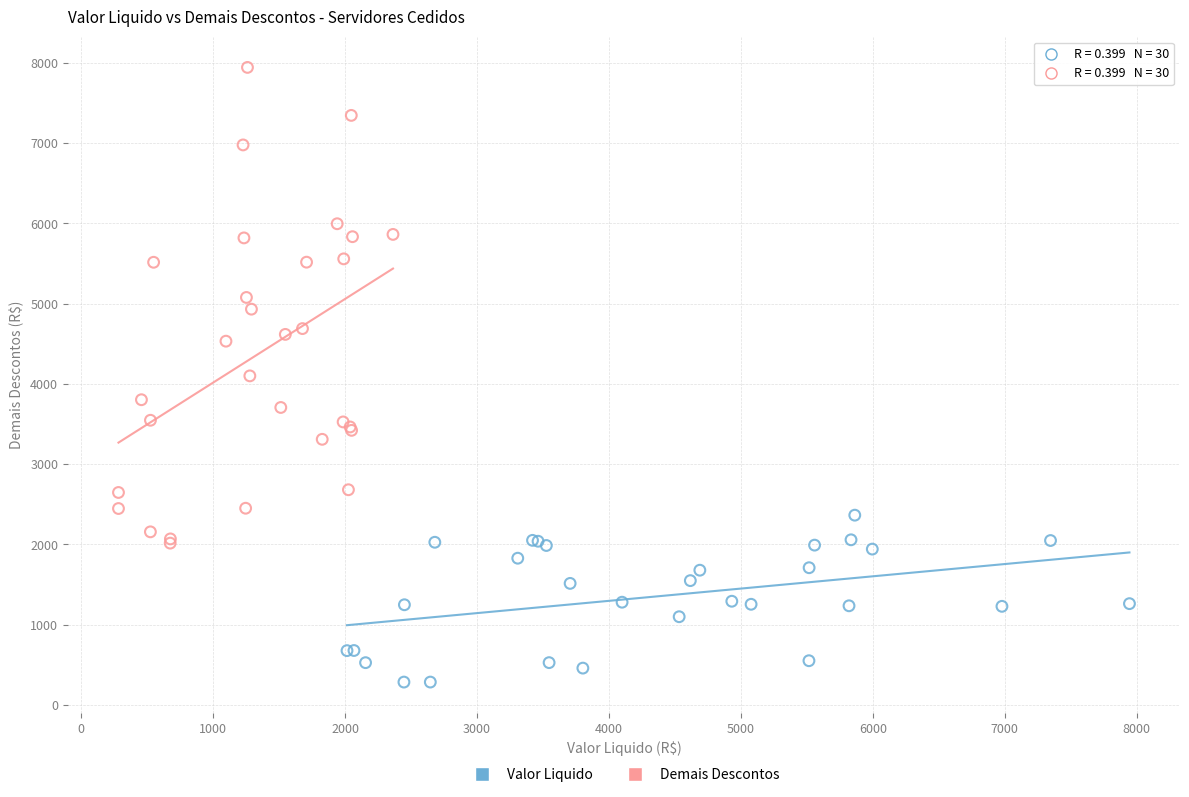

Which series reaches the maximum Y coordinate?

Demais Descontos